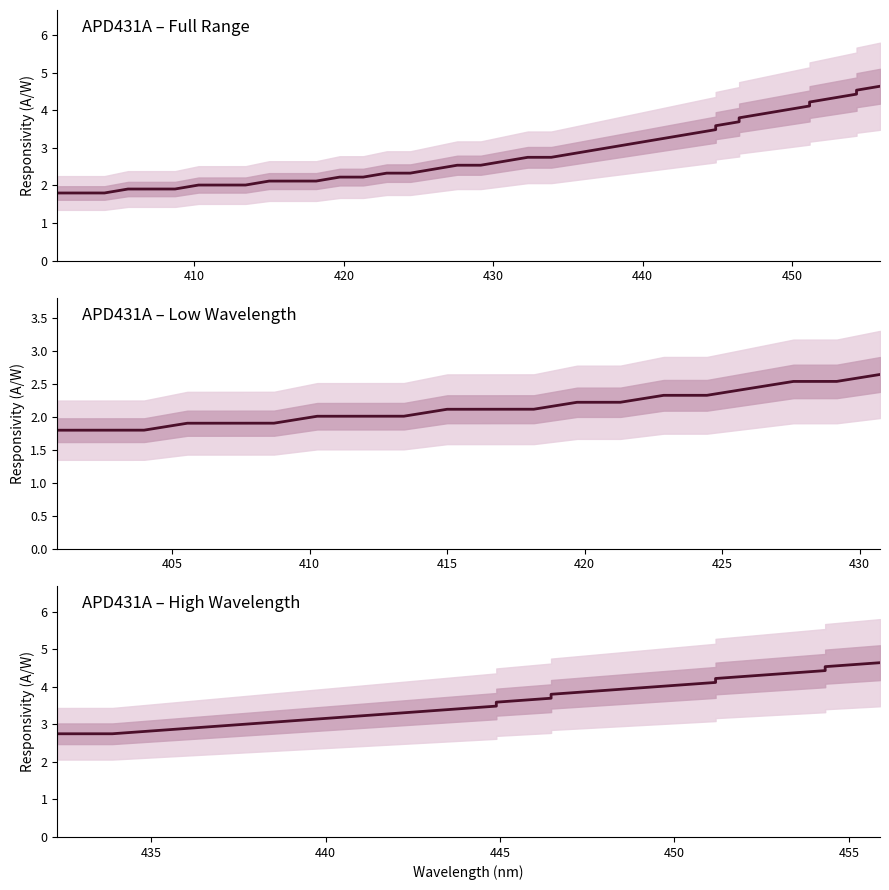

What is the greatest value displayed?

4.6